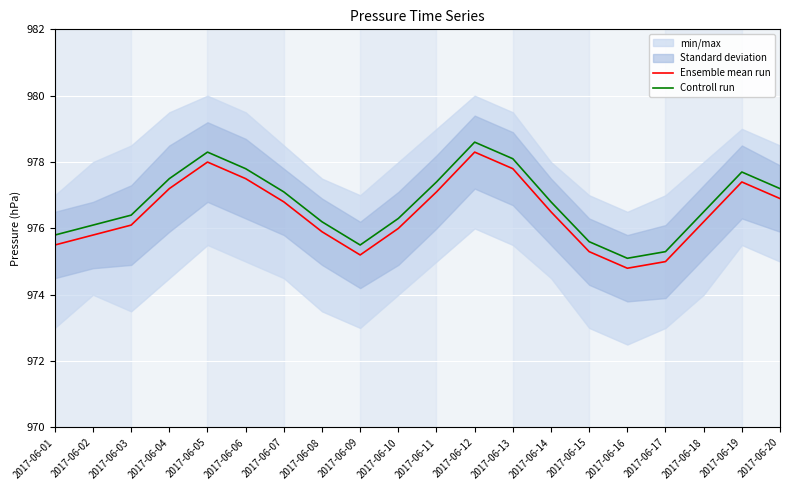

What is the difference between the Ensemble mean run values at 2017-06-17 and 2017-06-19?

2.4